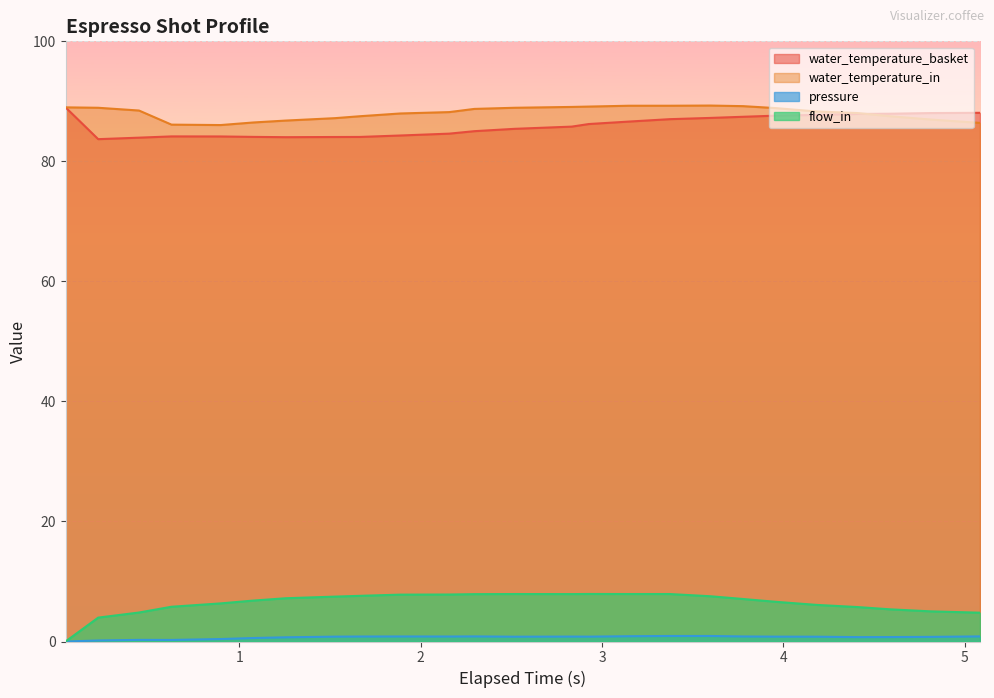

What is the greatest value displayed?

89.3